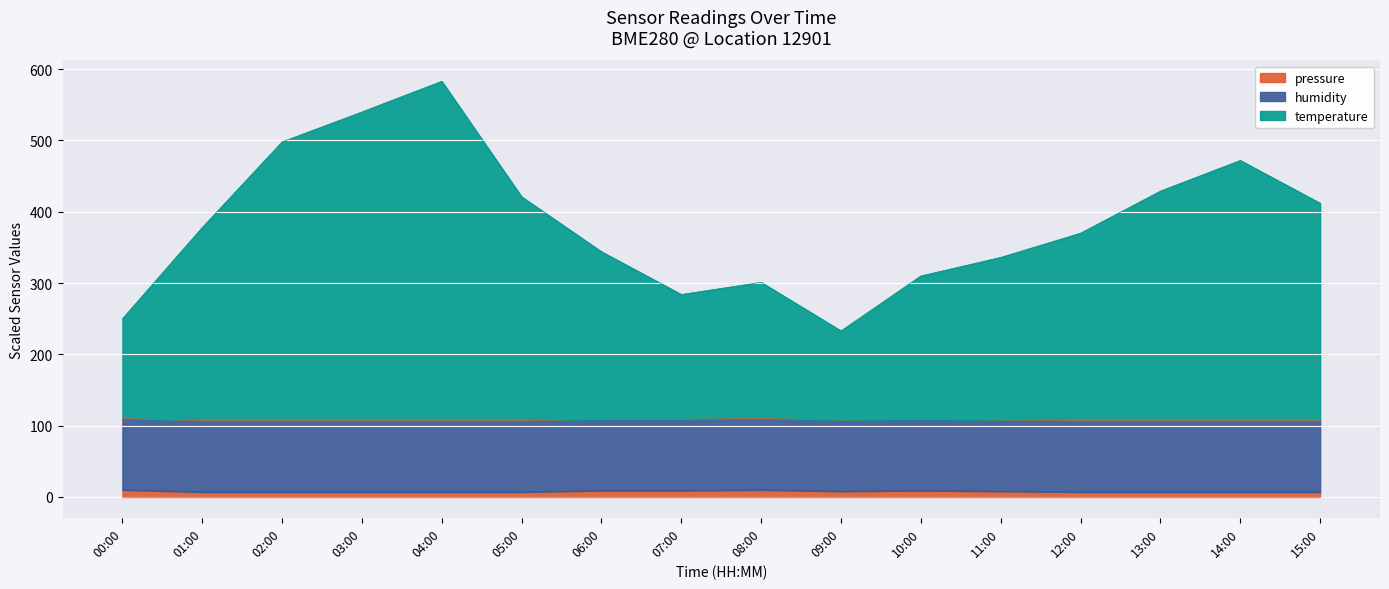

What position from the left is 02:00?

3